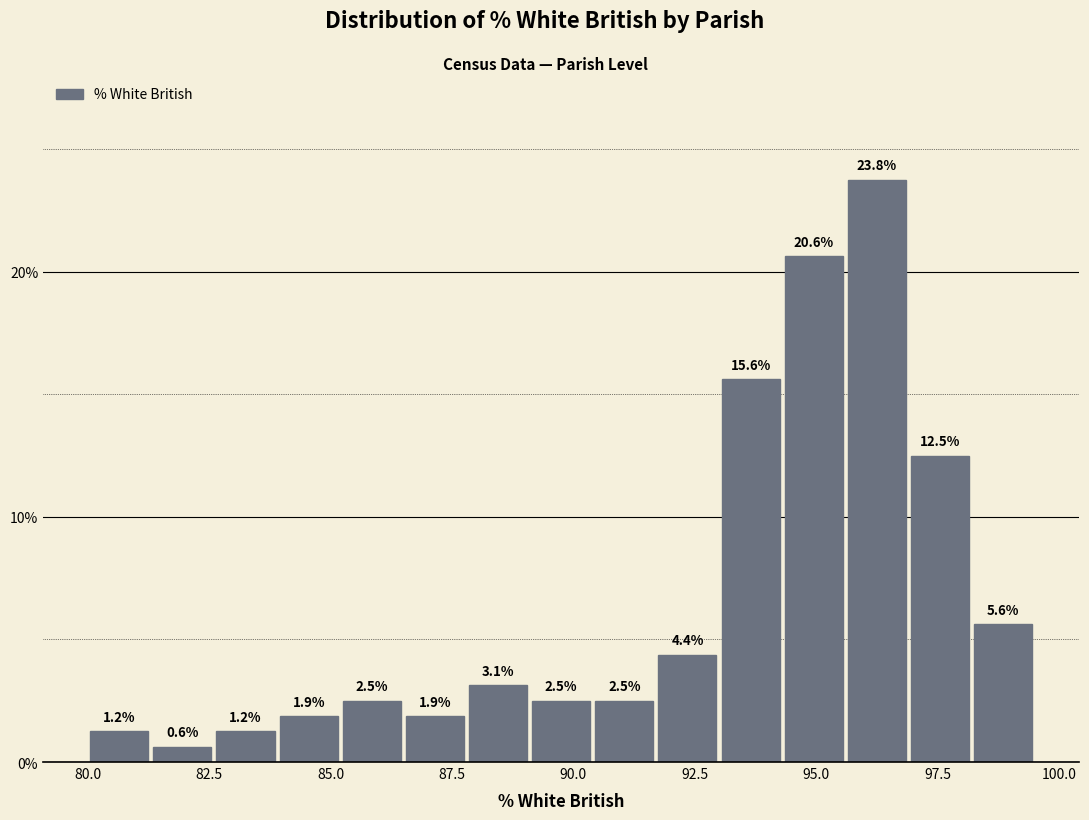

Around what value on the x-axis is the tallest bar? Give the approximate position of its centre, as read against the axis.

96.5